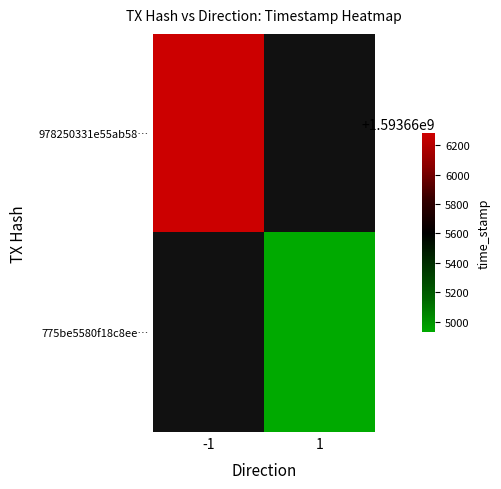

What is the sum of the 978250331e55ab58cf1e2f8e21eddafa53f74c1 values at direction and time_stamp?

1593666280